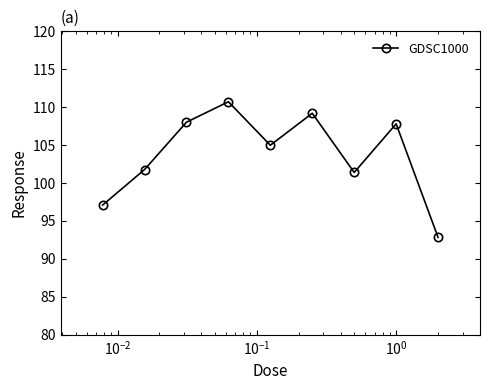

What is the difference between the maximum and minimum values?

17.9